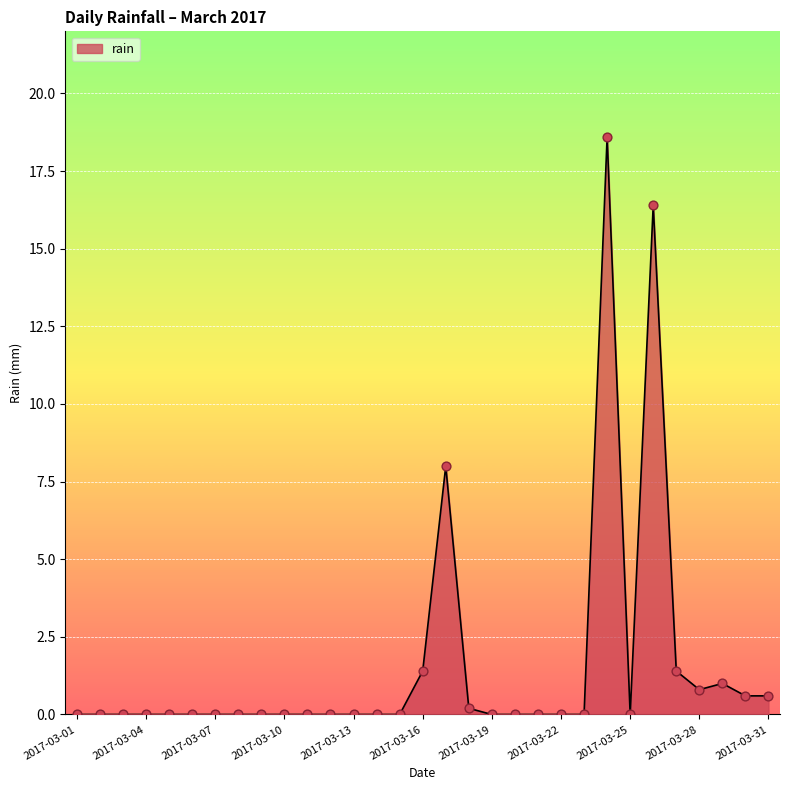

What is the difference between the maximum and minimum values?

18.6